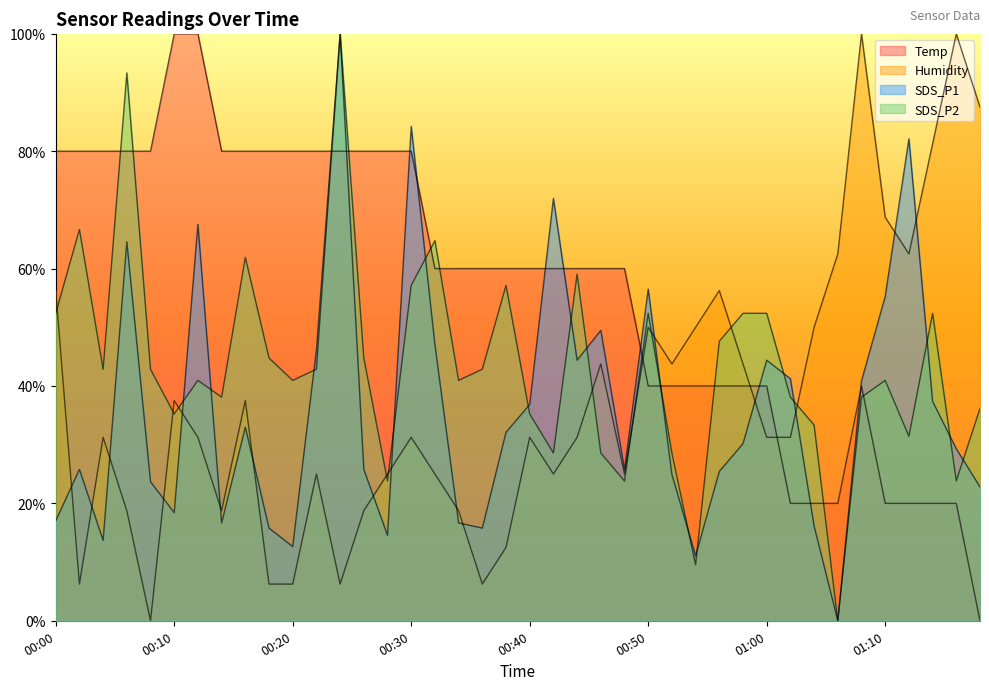

Reading left to right, list all the values displayed in this chart.

Temp: 80.0	80.0	80.0	80.0	80.0	100.0	100.0	80.0	80.0	80.0	80.0	80.0	80.0	80.0	80.0	80.0	60.0	60.0	60.0	60.0	60.0	60.0	60.0	60.0	60.0	40.0	40.0	40.0	40.0	40.0	40.0	20.0	20.0	20.0	40.0	20.0	20.0	20.0	20.0	0.0
Humidity: 56.3	6.2	31.3	18.7	0.0	37.5	31.3	18.7	37.5	6.2	6.2	25.0	6.2	18.7	25.0	31.3	25.0	18.7	6.2	12.5	31.3	25.0	31.3	43.8	25.0	50.0	43.8	50.0	56.3	43.8	31.3	31.3	50.0	62.5	100.0	68.7	62.5	81.3	100.0	87.5
SDS_P1: 17.0	25.8	13.7	64.6	23.7	18.4	67.5	16.7	33.0	15.8	12.6	46.1	100.0	25.8	14.6	84.2	47.0	16.7	15.8	32.1	36.8	71.9	44.4	49.5	25.8	56.5	24.9	11.1	25.4	30.2	44.4	41.2	16.1	0.0	40.9	55.3	82.1	37.4	29.3	22.8
SDS_P2: 52.4	66.7	42.9	93.3	42.9	35.2	41.0	38.1	61.9	44.8	41.0	42.9	100.0	44.8	23.8	57.1	64.8	41.0	42.9	57.1	35.2	28.6	59.0	28.6	23.8	52.4	28.6	9.5	47.6	52.4	52.4	38.1	33.3	0.0	38.1	41.0	31.4	52.4	23.8	36.2